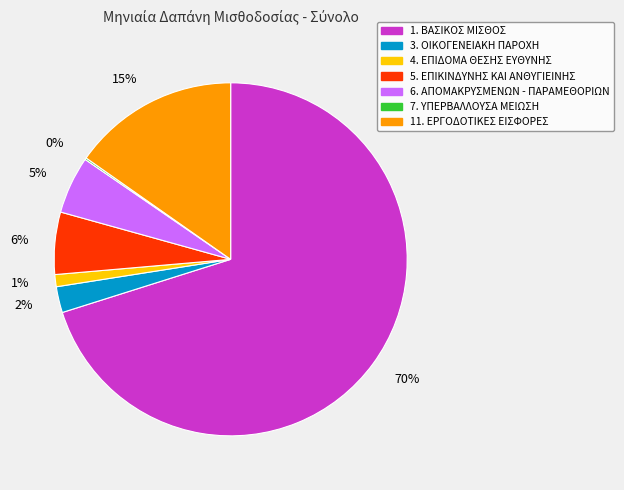

To the nearest percent, what is the difference between the 1% and 15% slice percentages?

14%